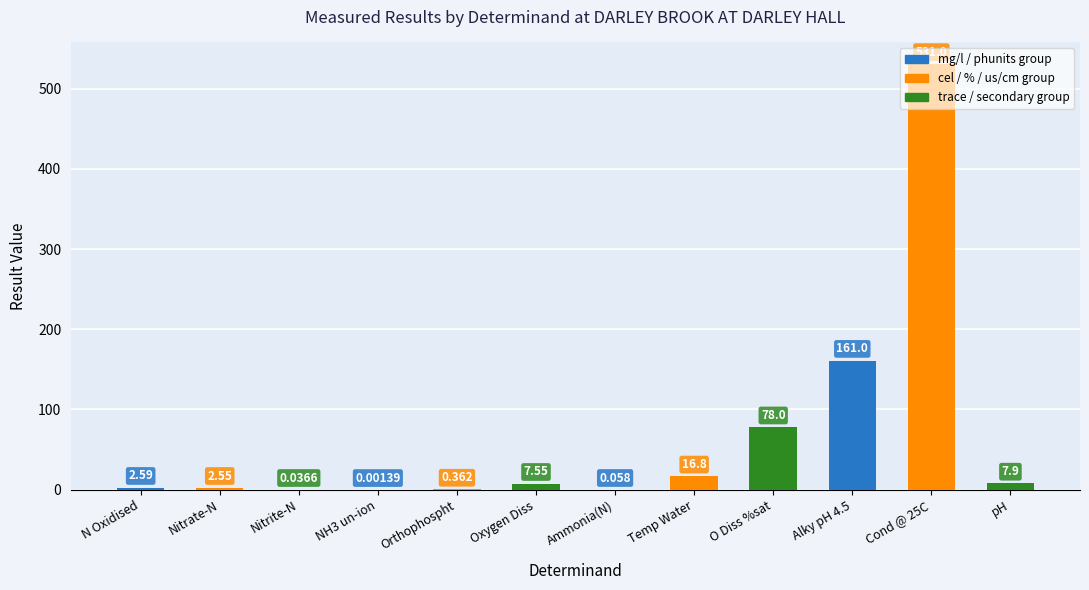

What is the ratio of the value at O Diss %sat to the value at pH?

9.9